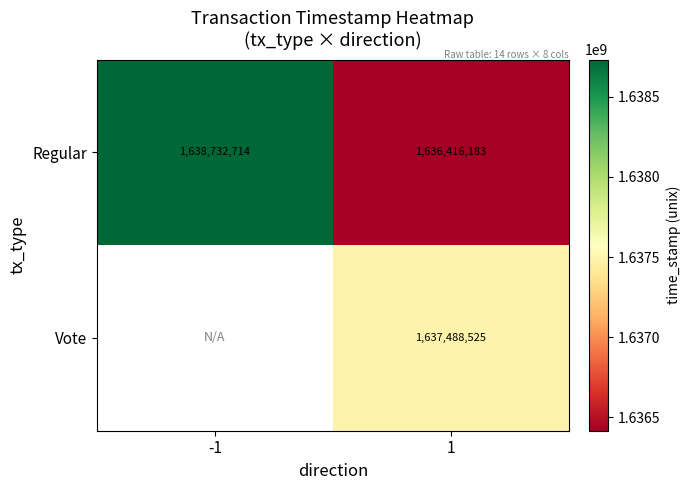

True or false: Vote has a value of 1637488525 at 1.

True